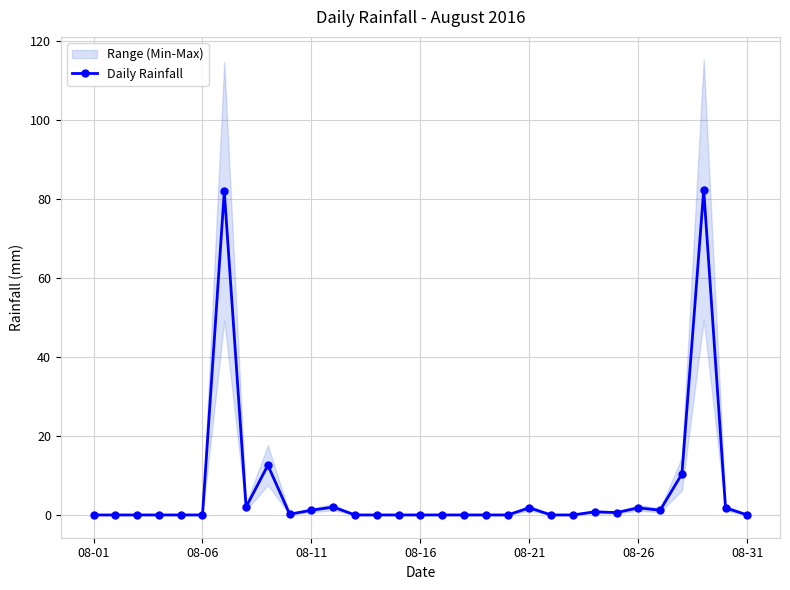

Reading left to right, what are all the values shown in this chart?

0.0	0.0	0.0	0.0	0.0	0.0	82.0	2.0	12.6	0.2	1.2	2.0	0.0	0.0	0.0	0.0	0.0	0.0	0.0	0.0	1.8	0.0	0.0	0.8	0.6	1.8	1.2	10.4	82.4	1.8	0.0